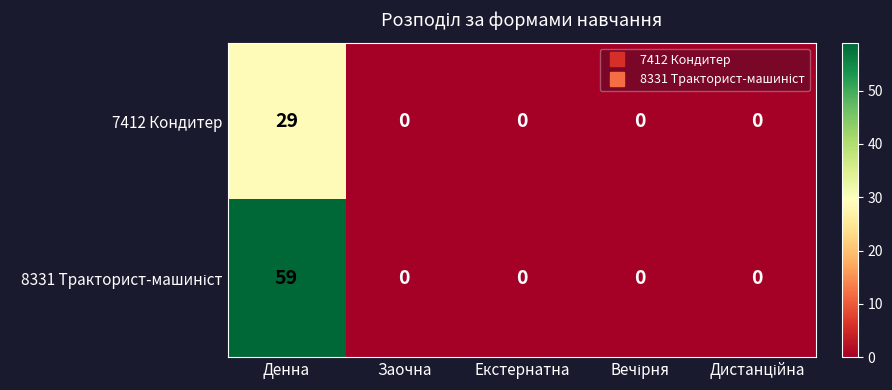

What value does the 7412 Кондитер series have at Денна, to the nearest 5?

30